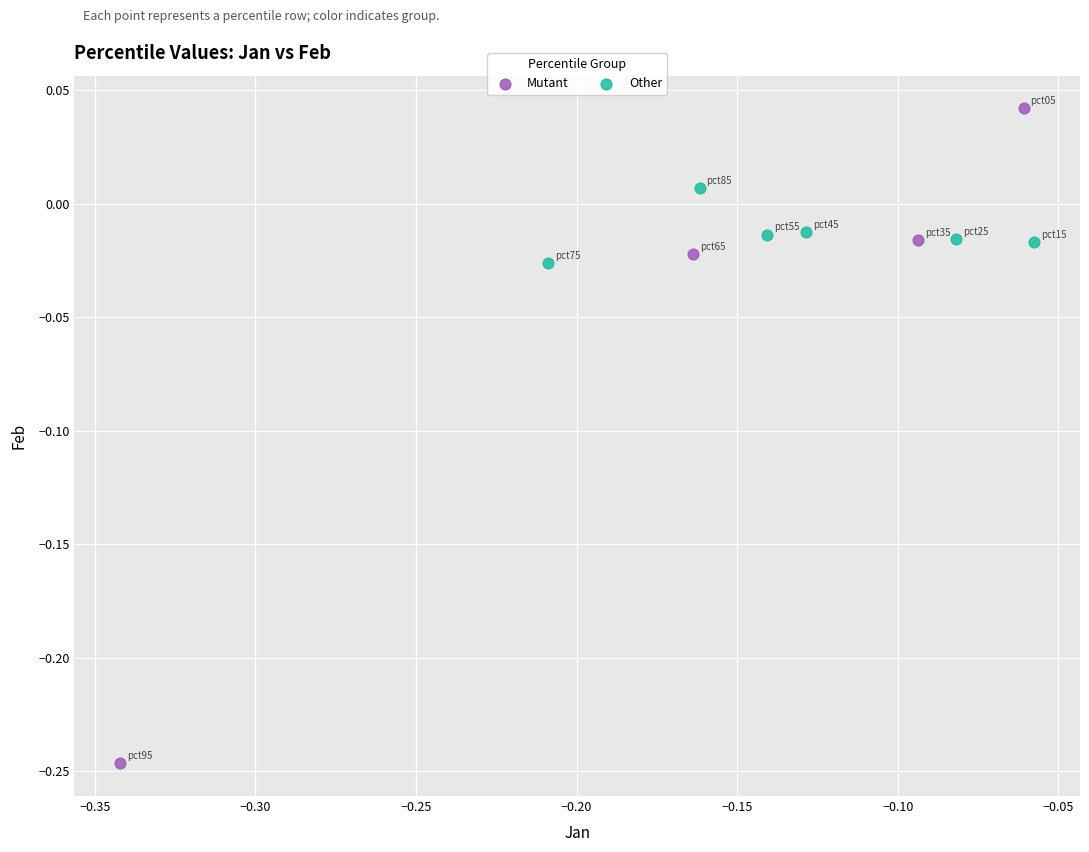

Which series reaches the minimum Y coordinate?

Mutant